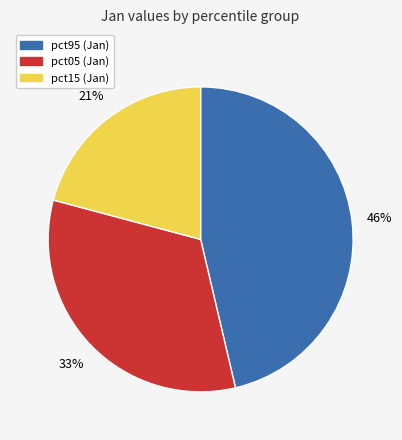

Count the number of slices in the pie.

3